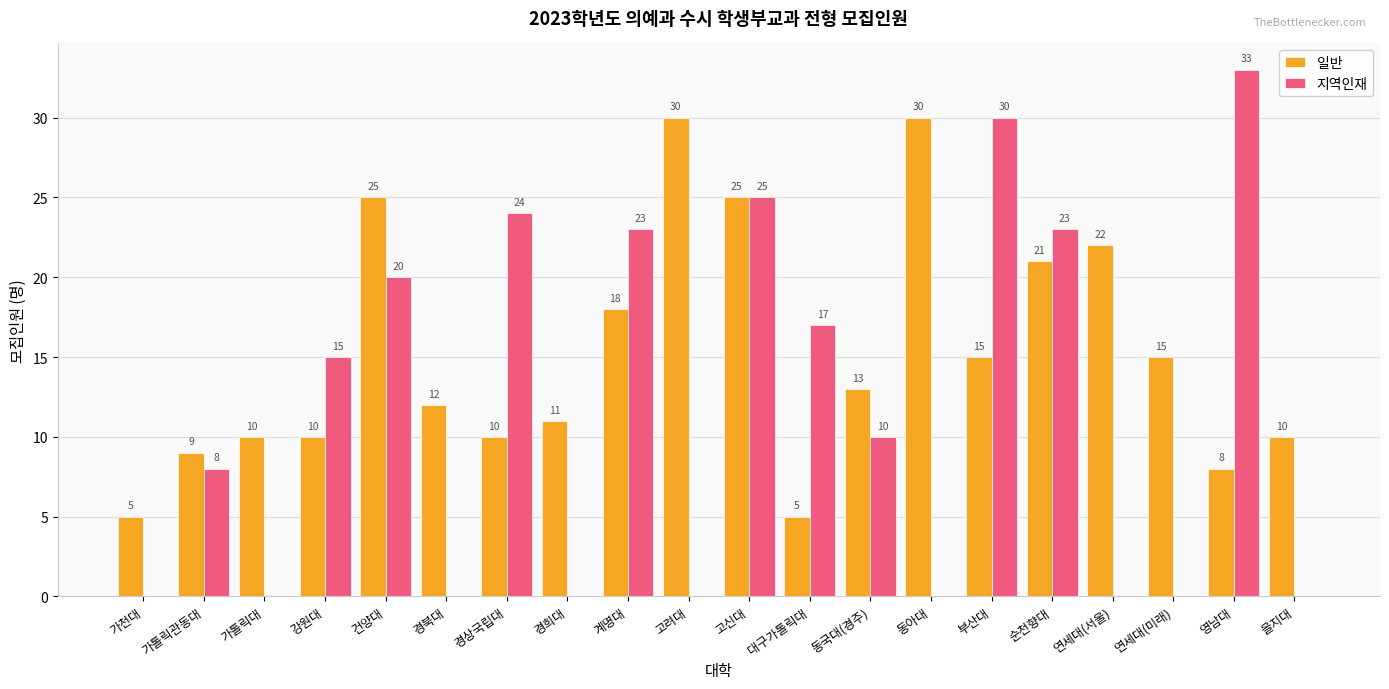

What is the average value of the 일반 series?

15